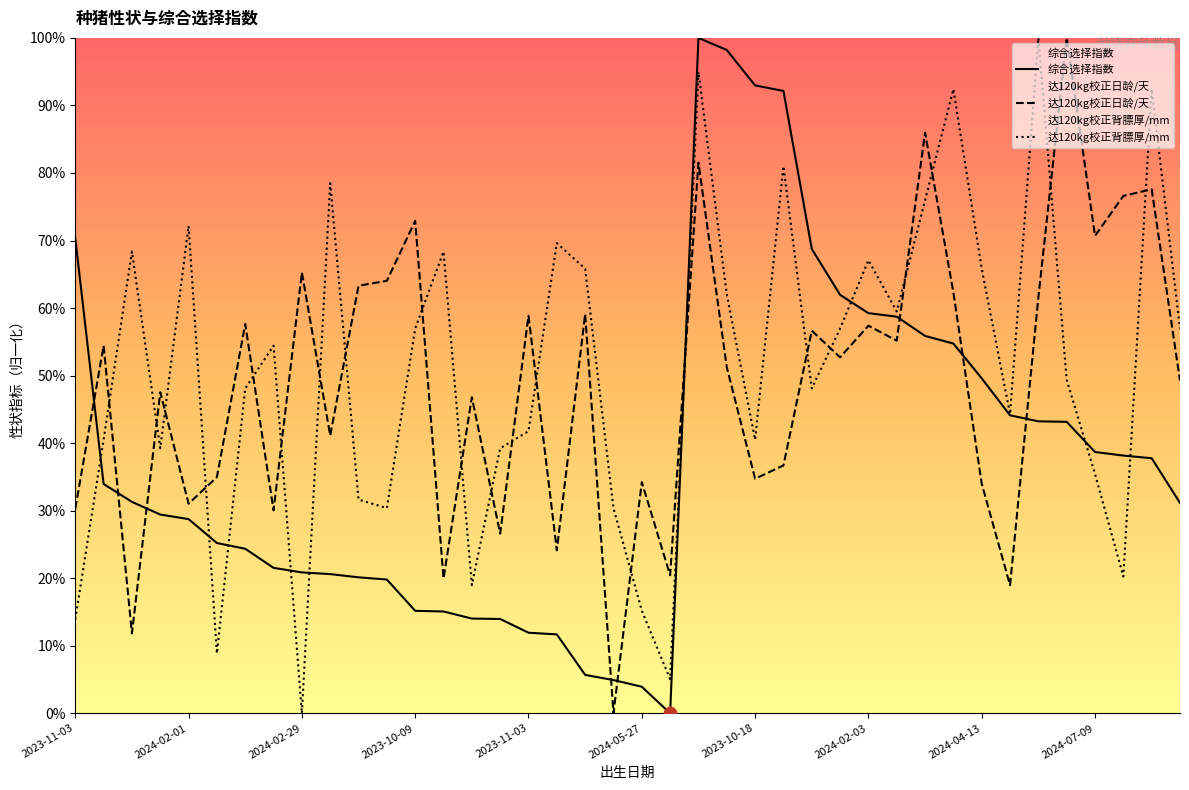

Which series has the largest Y range (max minus min)?

综合选择指数